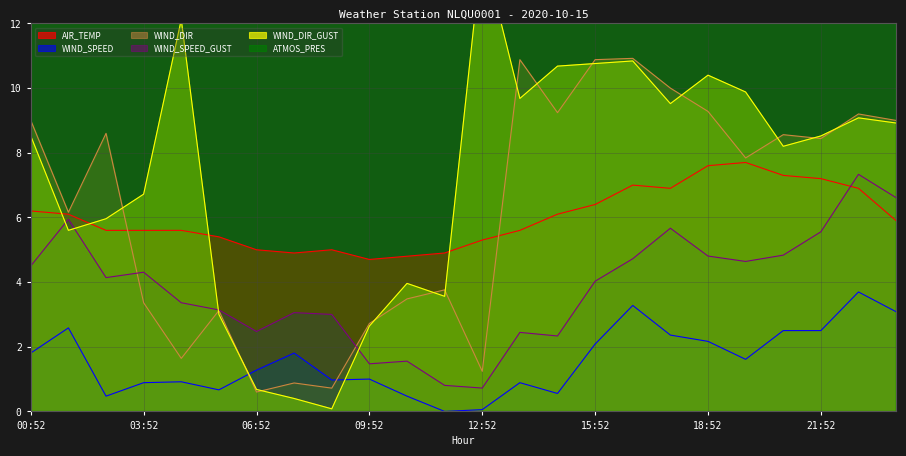

How many categories are shown in the chart?

24